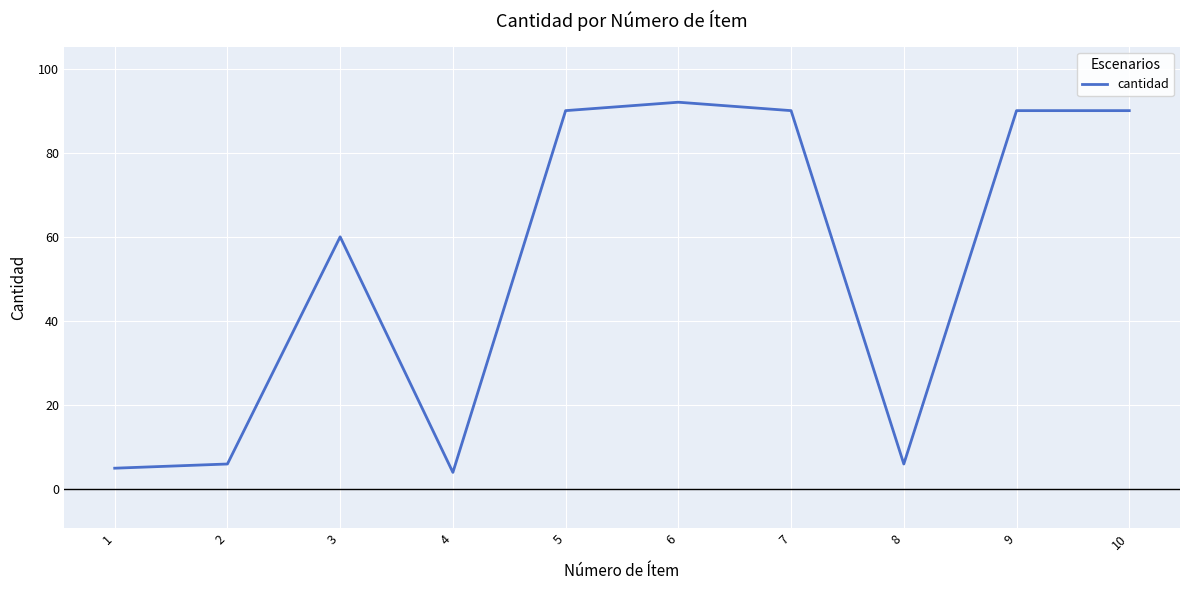

At which category does the data reach its first local valley?

4